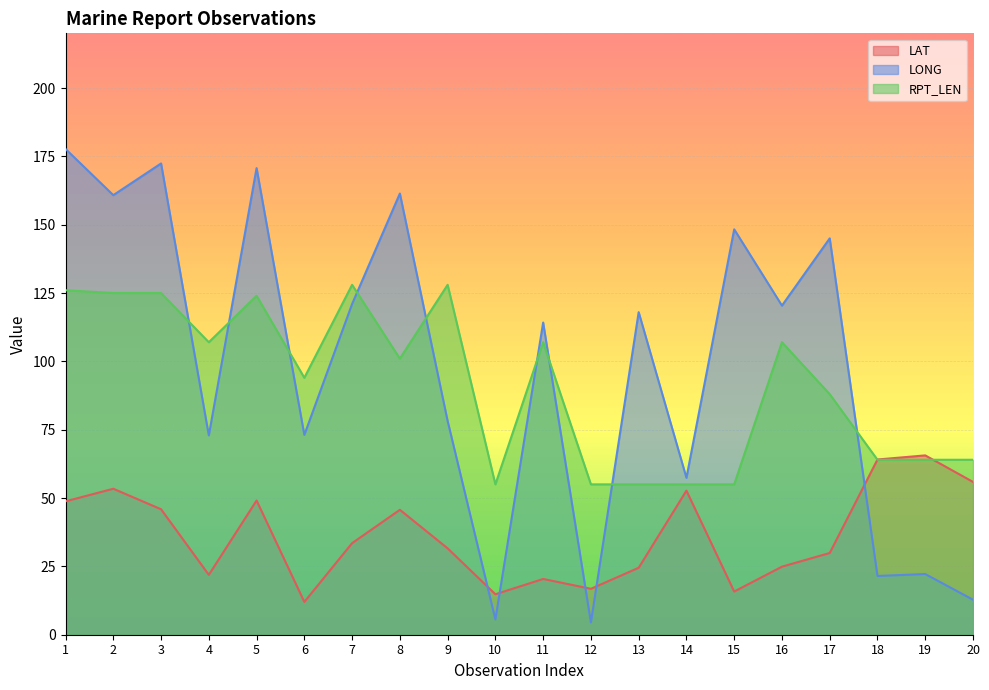

What is the smallest value displayed?

4.5